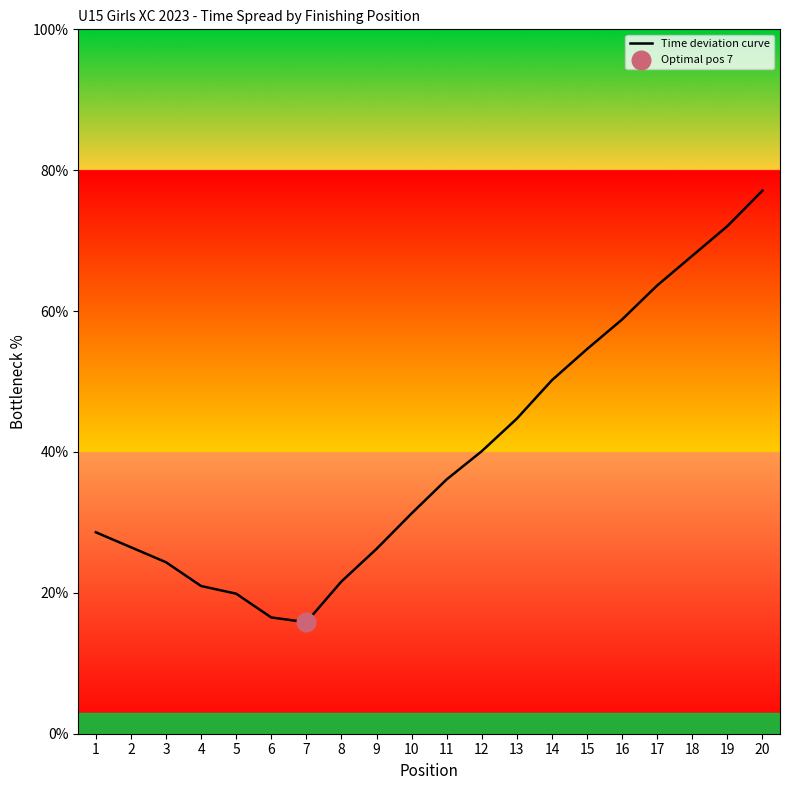

What is the ratio of the value at 12 to the value at 1?

1.4